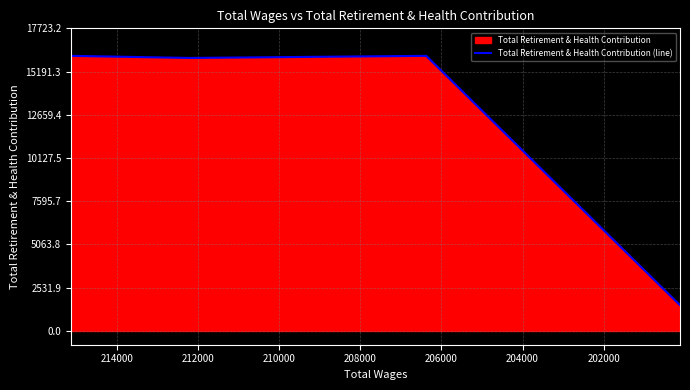

How many lines are shown in the chart?

1